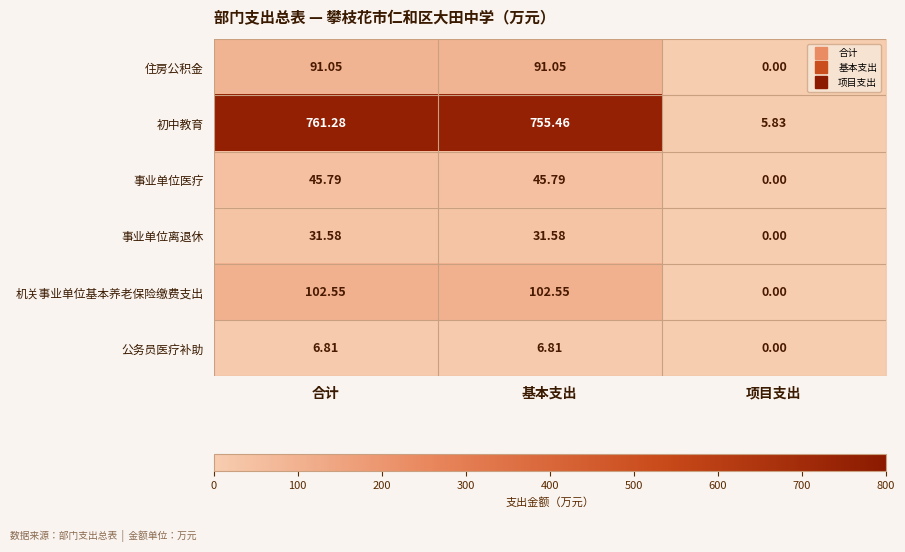

What is the total value across all series at 基本支出?

1033.2